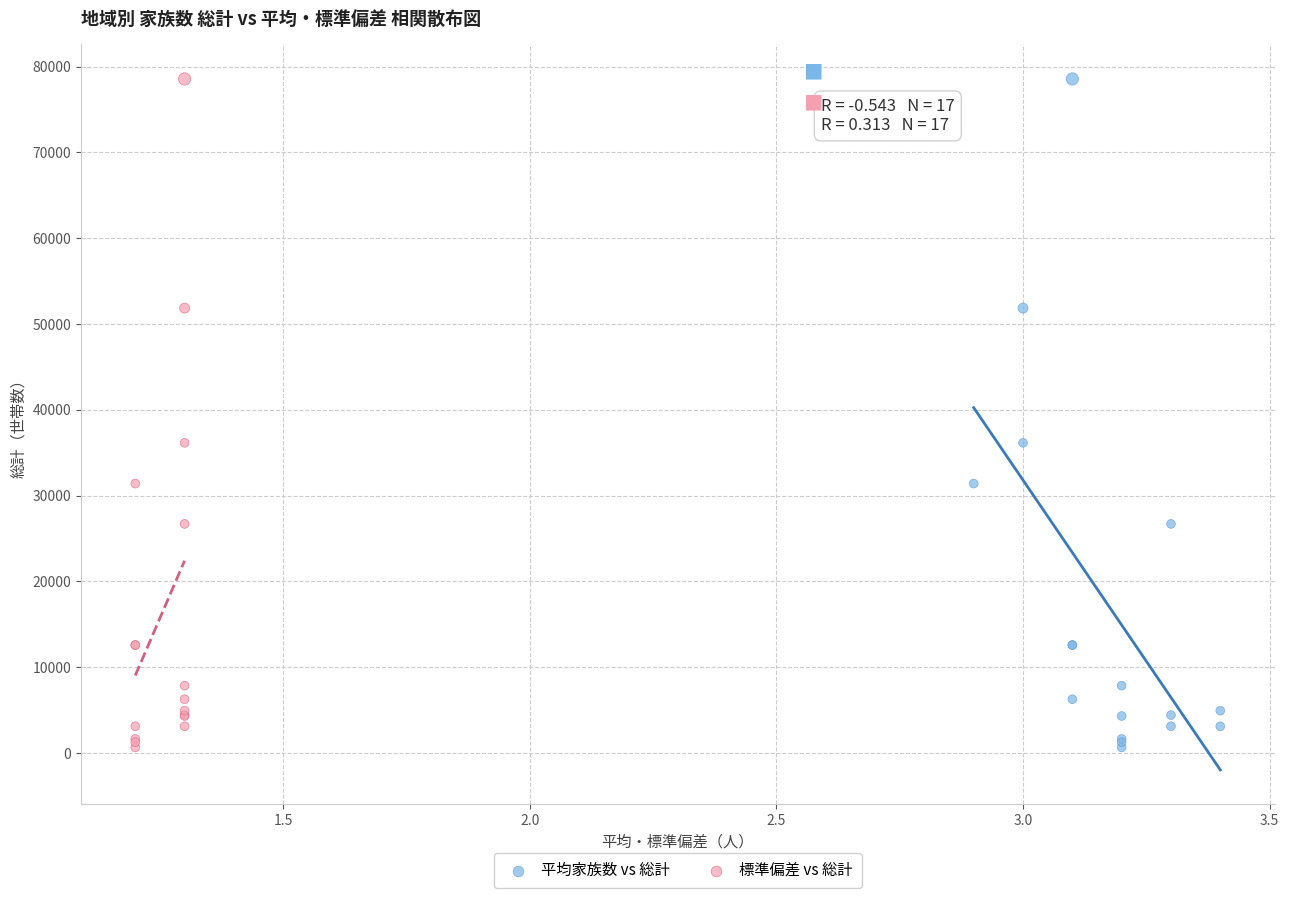

What are all the series names shown in the legend?

平均家族数 vs 総計, 標準偏差 vs 総計